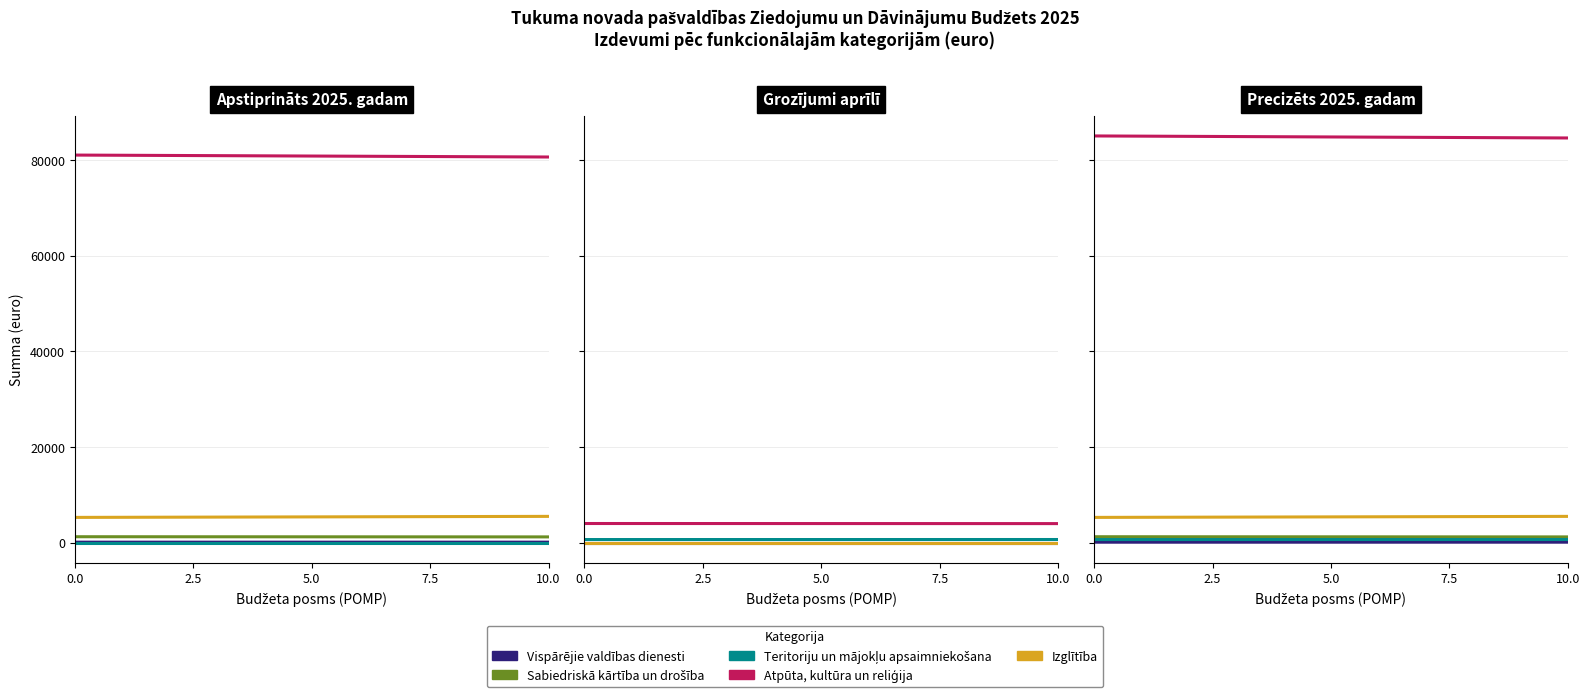

Where is Vispārējie valdības dienesti nearest to the value 50?

Apstiprināts 2025. gadam